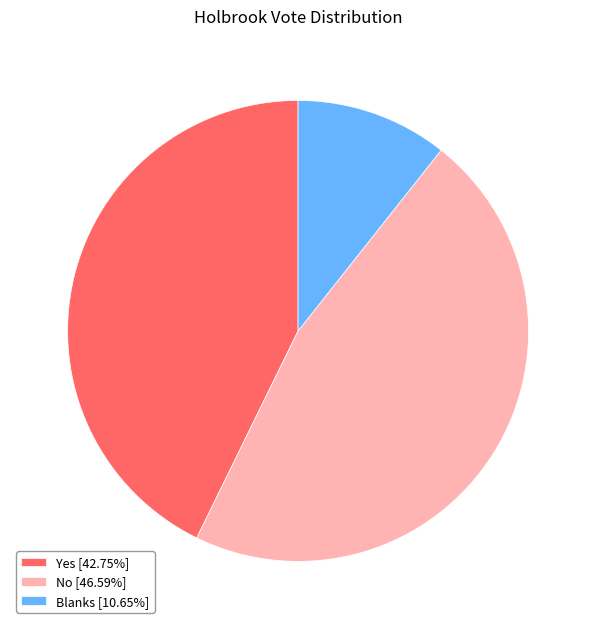

Does No [46.59%] represent more than half of the total?

No